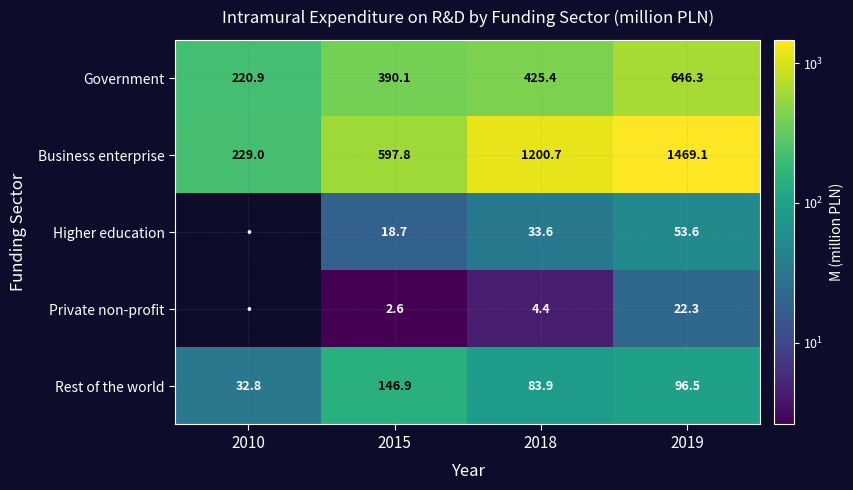

At 2019, list the series in order from smallest to largest.

Private non-profit, Higher education, Rest of the world, Government, Business enterprise